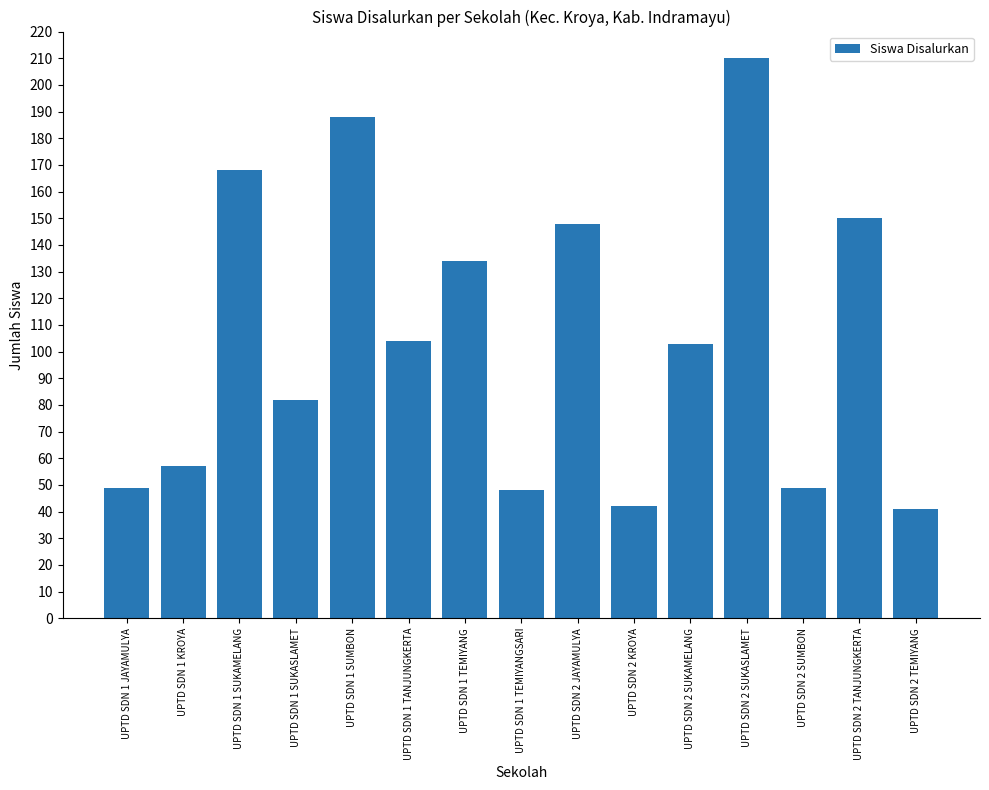

What is the sum of the values at UPTD SDN 2 SUMBON and UPTD SDN 2 TANJUNGKERTA?

199